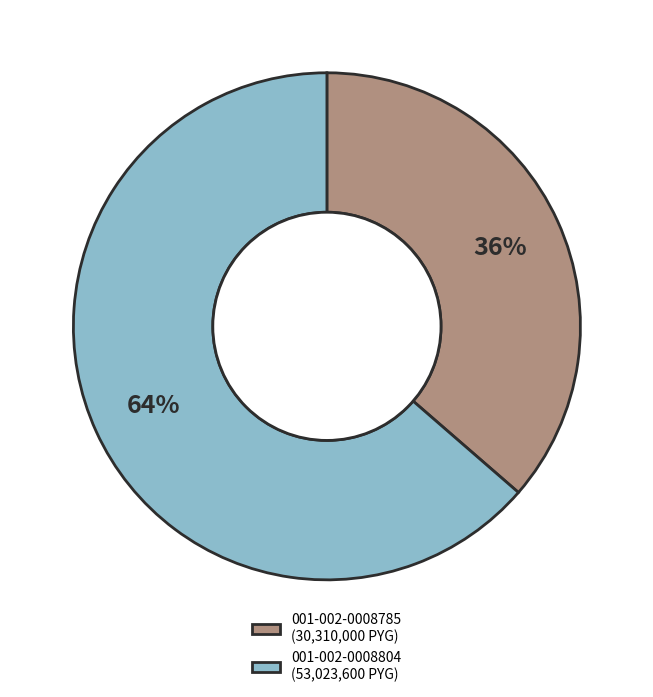

To the nearest percent, what is the combined percentage of 001-002-0008785 (30,310,000 PYG) and 001-002-0008804 (53,023,600 PYG)?

100%